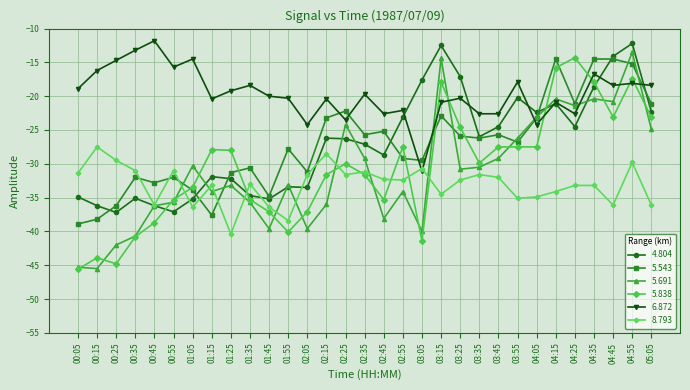

What is the lowest value of the 5.838 series?

-45.6